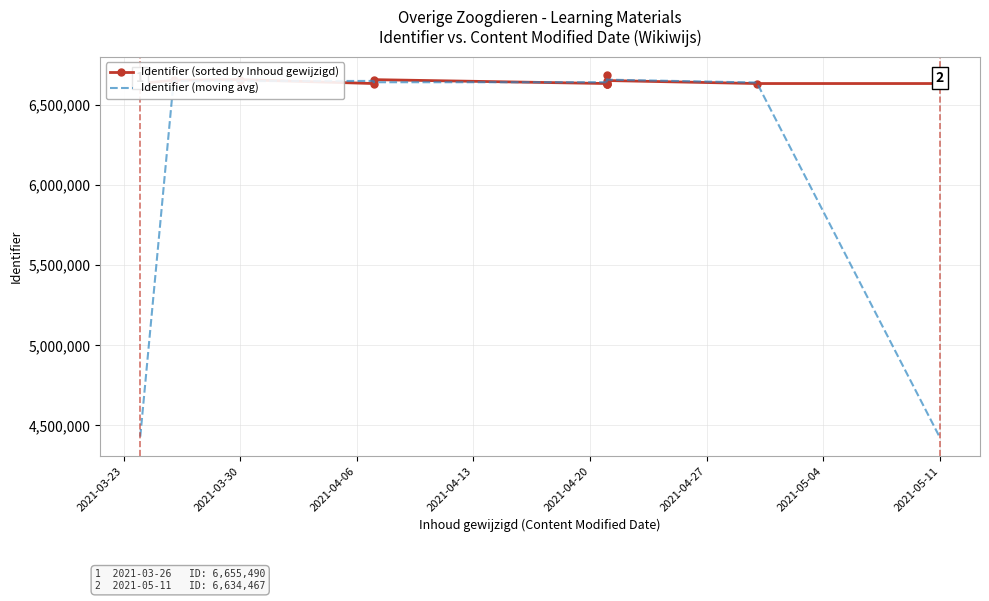

Reading left to right, transcribe all the data shown in this chart.

Identifier (sorted by Inhoud gewijzigd): 6634462.0	6655490.0	6658788.0	6634464.0	6658783.0	6634465.0	6634466.0	6634468.0	6688376.0	6653232.0	6634451.0	6634467.0
Identifier (moving avg): 4429984.0	6649580.0	6649580.7	6650678.3	6642570.7	6642571.3	6634466.3	6652436.7	6658692.0	6658686.3	6640716.7	4422972.7